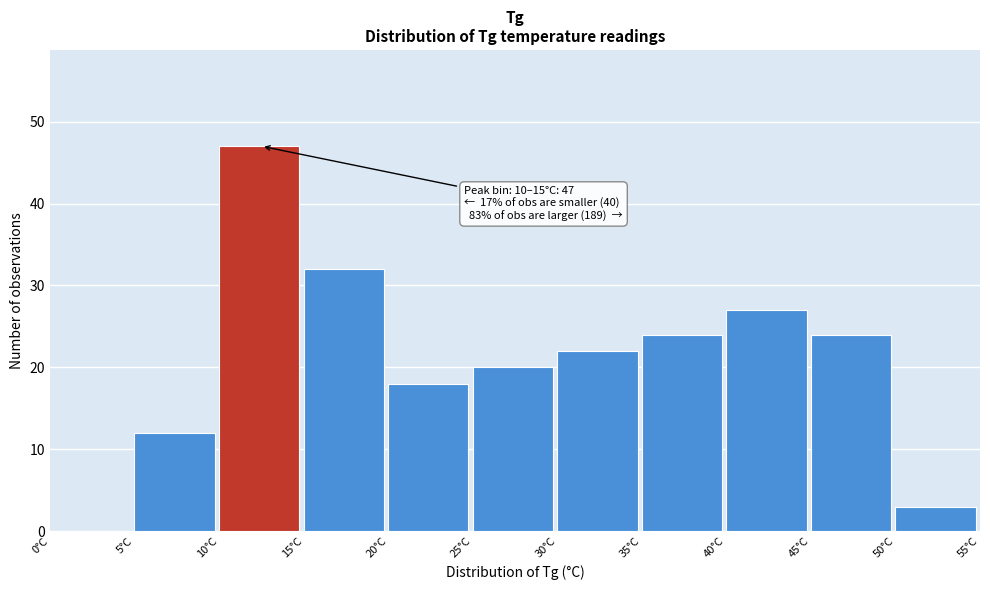

Over which range of the x-axis is the bar tallest?

10 to 15